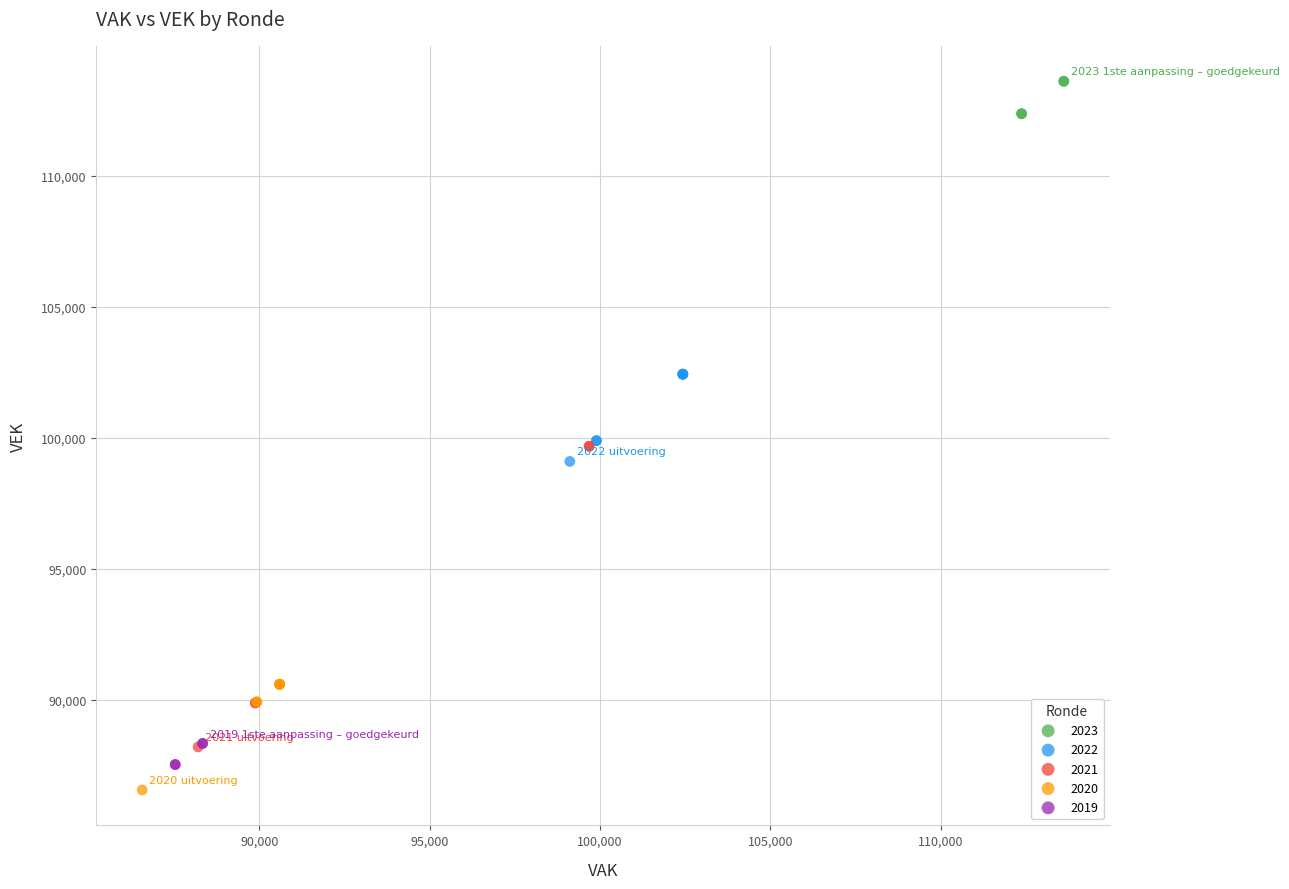

Which series has the widest spread of Y values?

2021